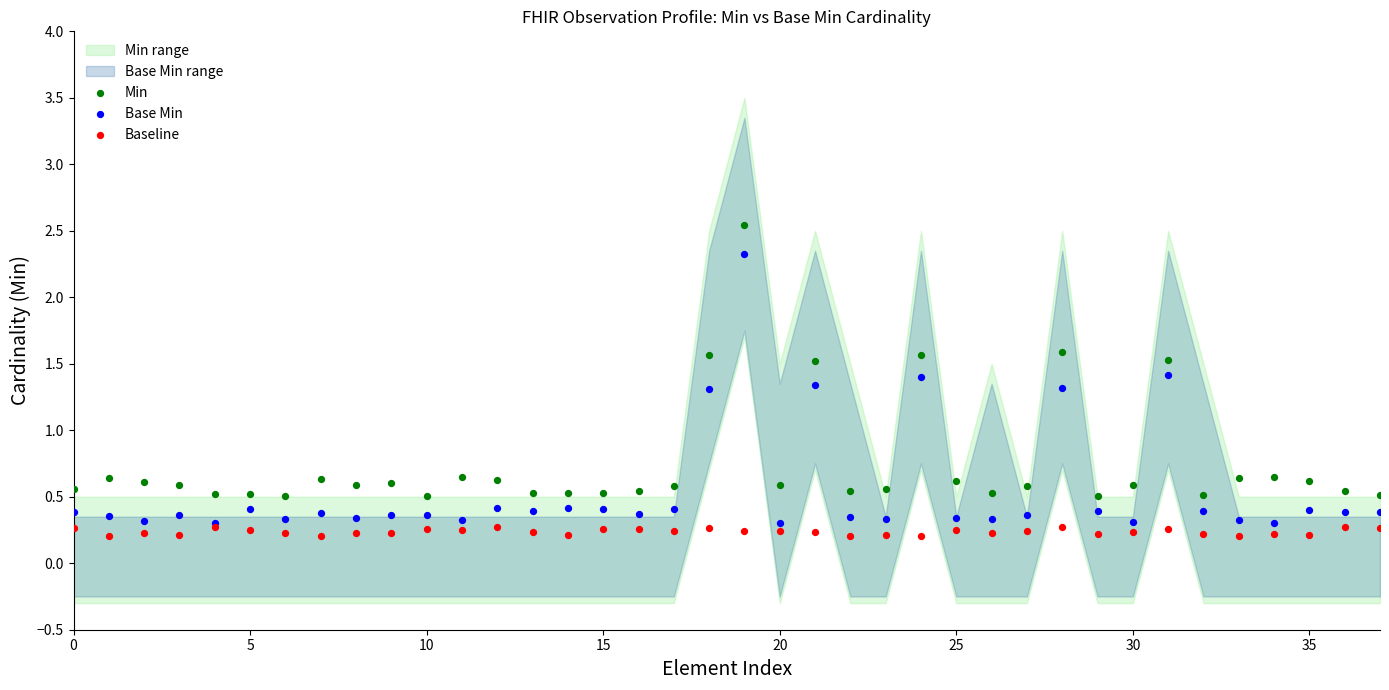

Which series contains the highest Y value?

Min